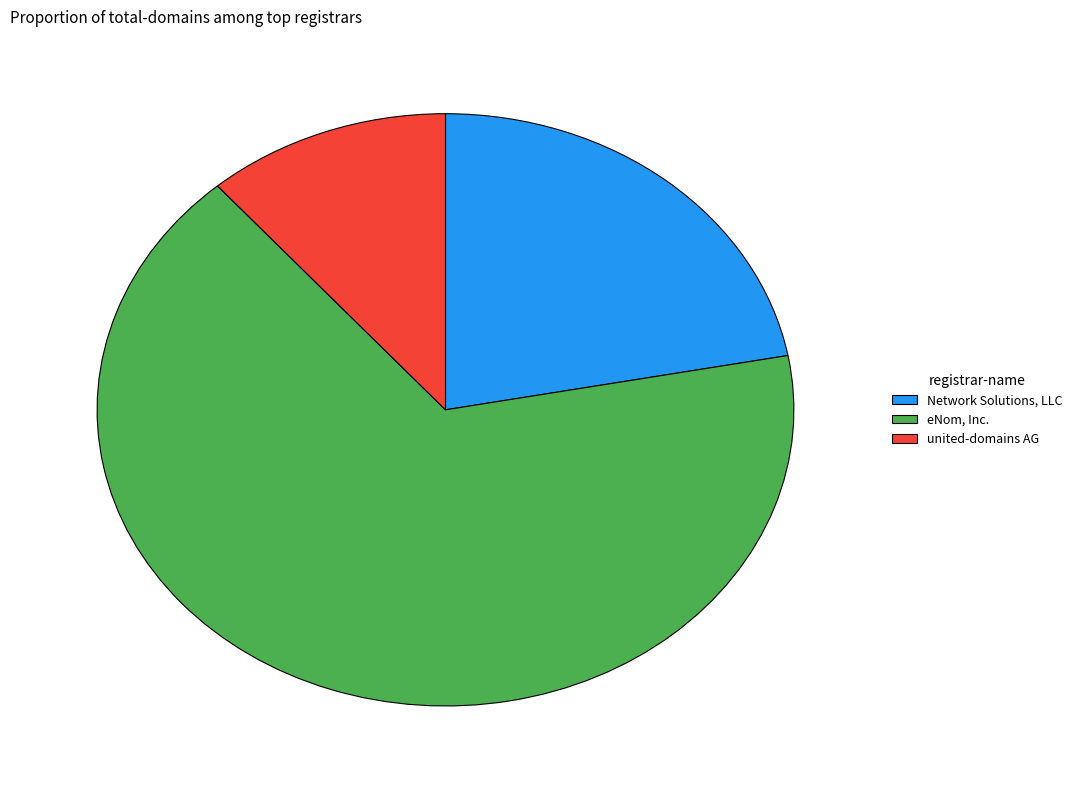

Is the sum of eNom, Inc. and united-domains AG greater than half?

Yes